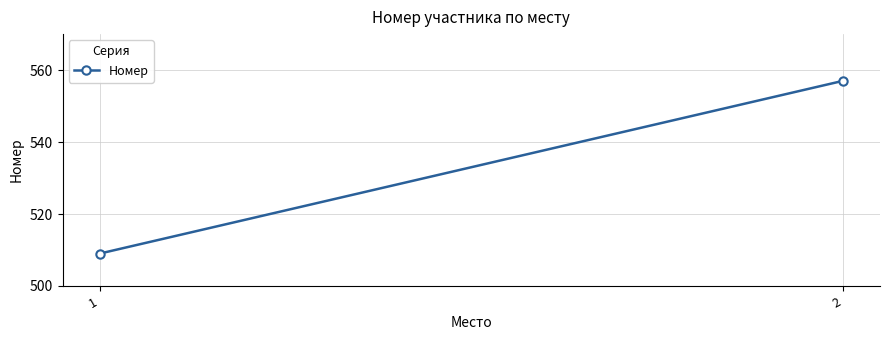

What is the minimum value shown in the chart?

509